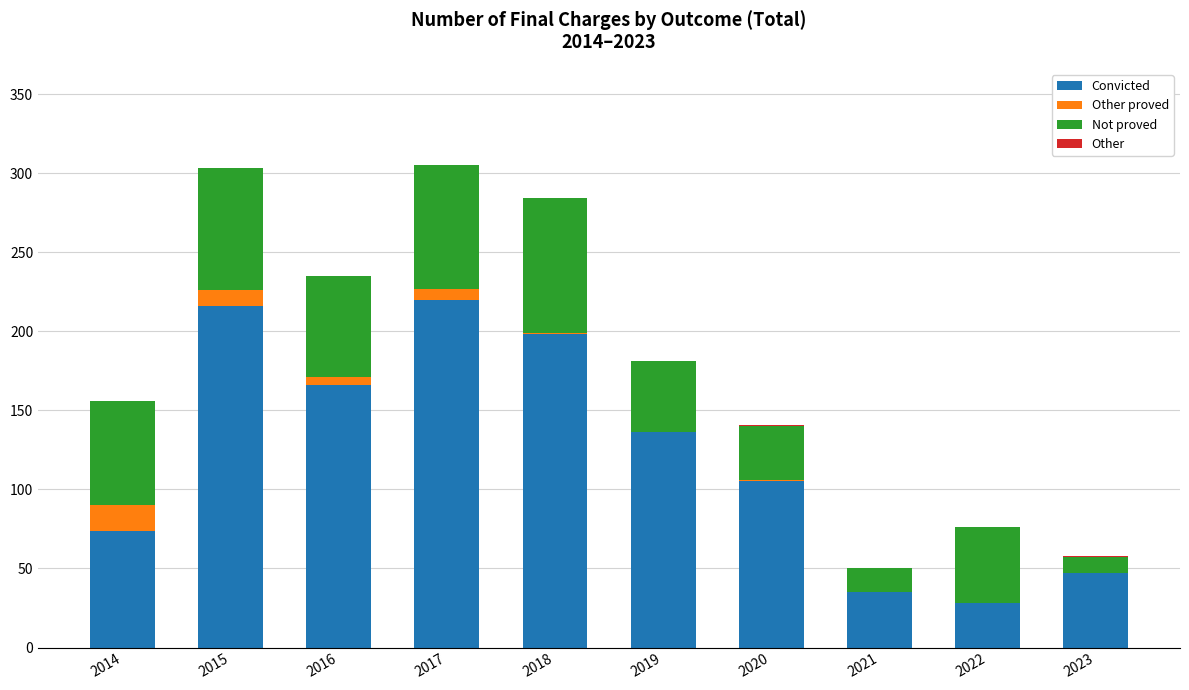

What is the sum of all Convicted values?

1225